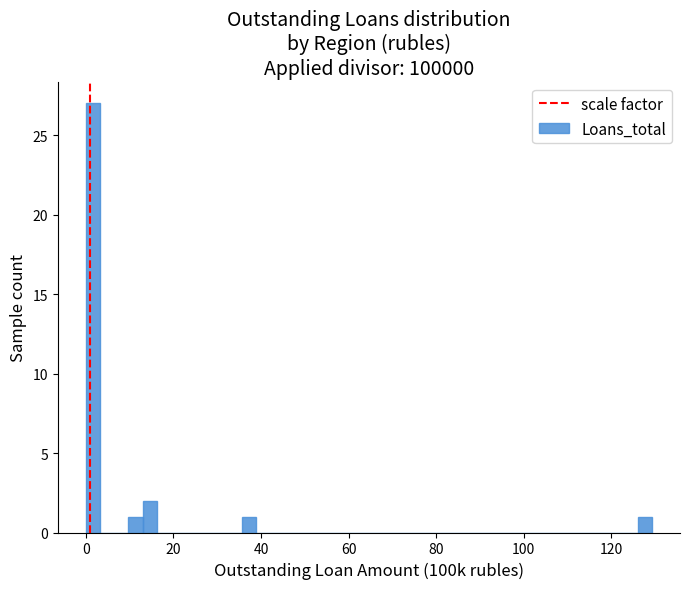

Read against the x-axis, roughly where is the centre of the tallest bar?

2